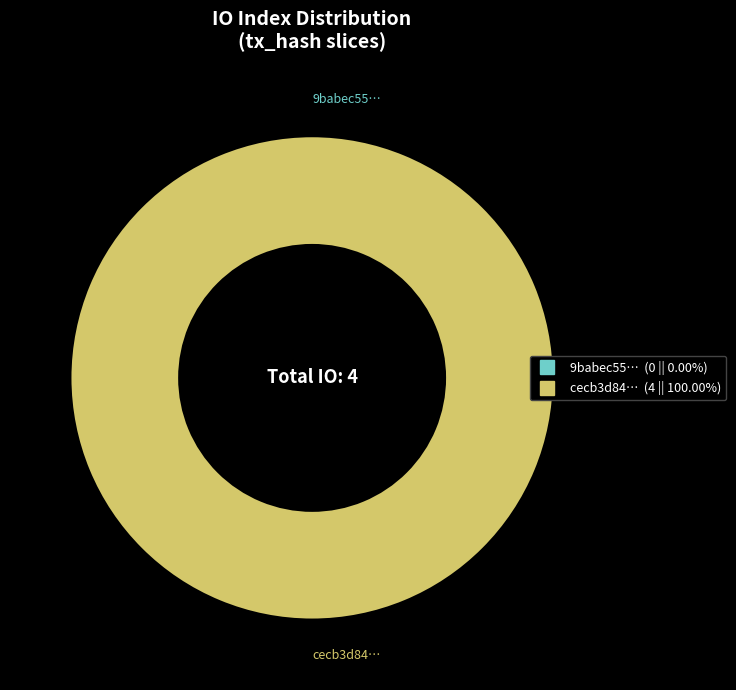

What percentage do tx_hash_0 and tx_hash_1 together represent?

100.0%